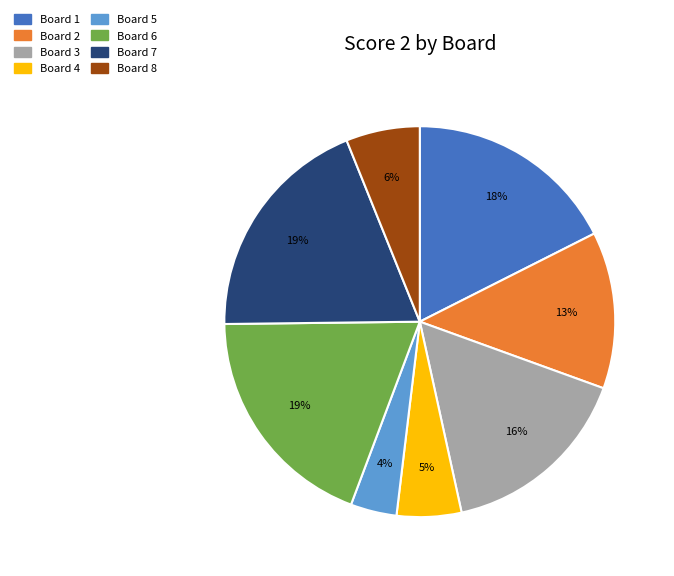

Is there any slice that represents more than half of the pie?

No